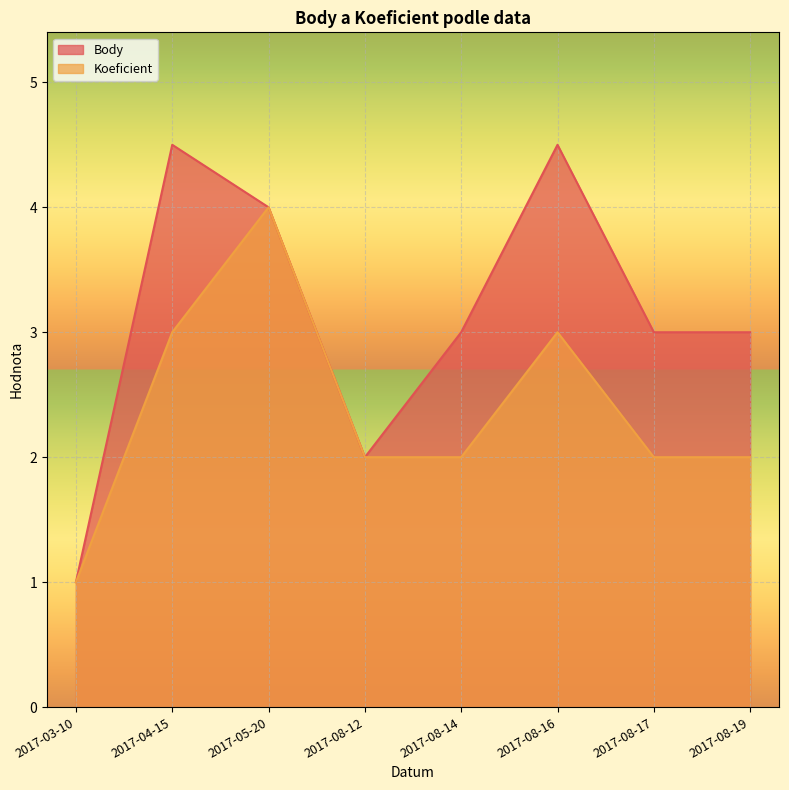

What is the label of the 2nd point from the left?

2017-04-15